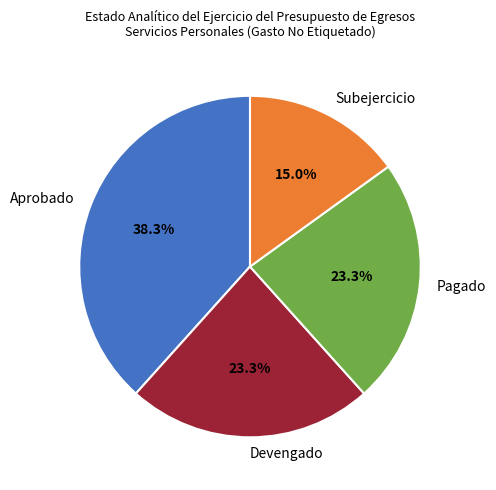

Which slice is the smallest?

Subejercicio